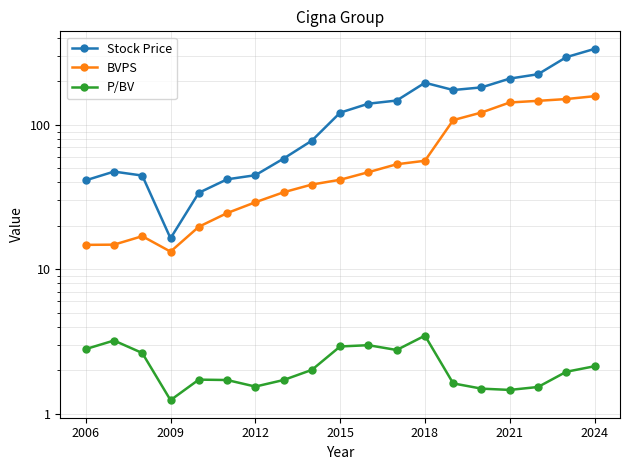

Which series has the largest total across all categories?

Stock Price